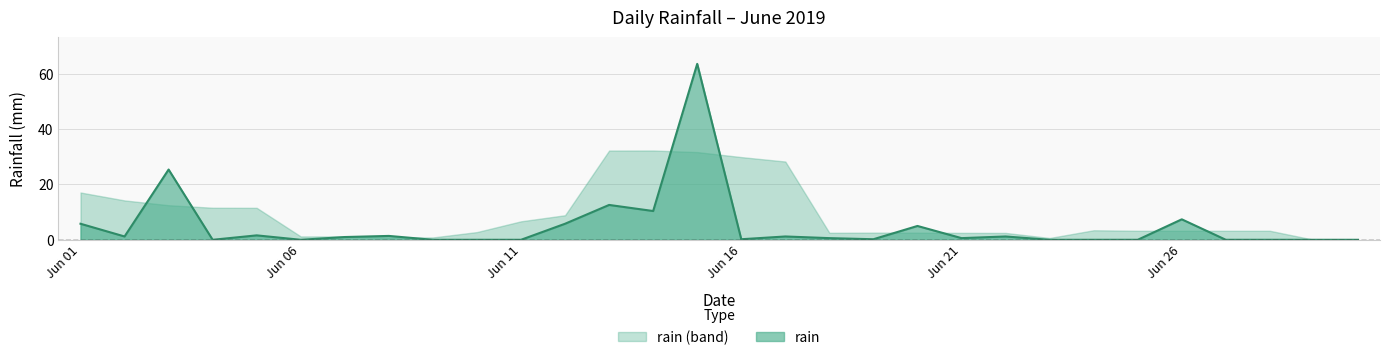

List the series in order of their peak value, lowest first.

rain (band), rain